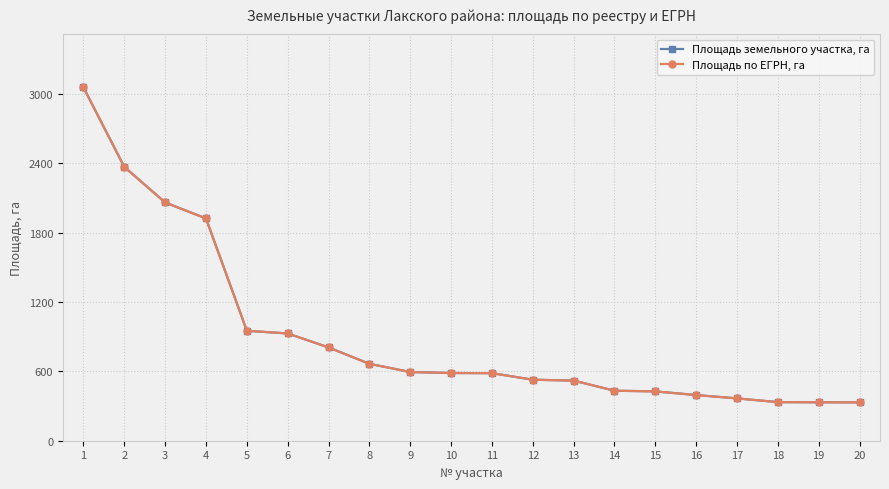

Reading right to left, extract all data points from this chart.

Площадь земельного участка, га: 331.5	332.2	333.7	365.9	394.9	426.4	432.4	519.9	527.6	584.0	585.5	594.1	664.8	806.6	927.3	950.6	1921.7	2059.6	2367.4	3054.7
Площадь по ЕГРН, га: 331.5	332.2	333.7	365.9	394.9	426.4	432.4	519.9	527.6	584.0	585.5	594.1	664.8	806.6	927.3	950.6	1921.7	2059.6	2367.4	3054.7